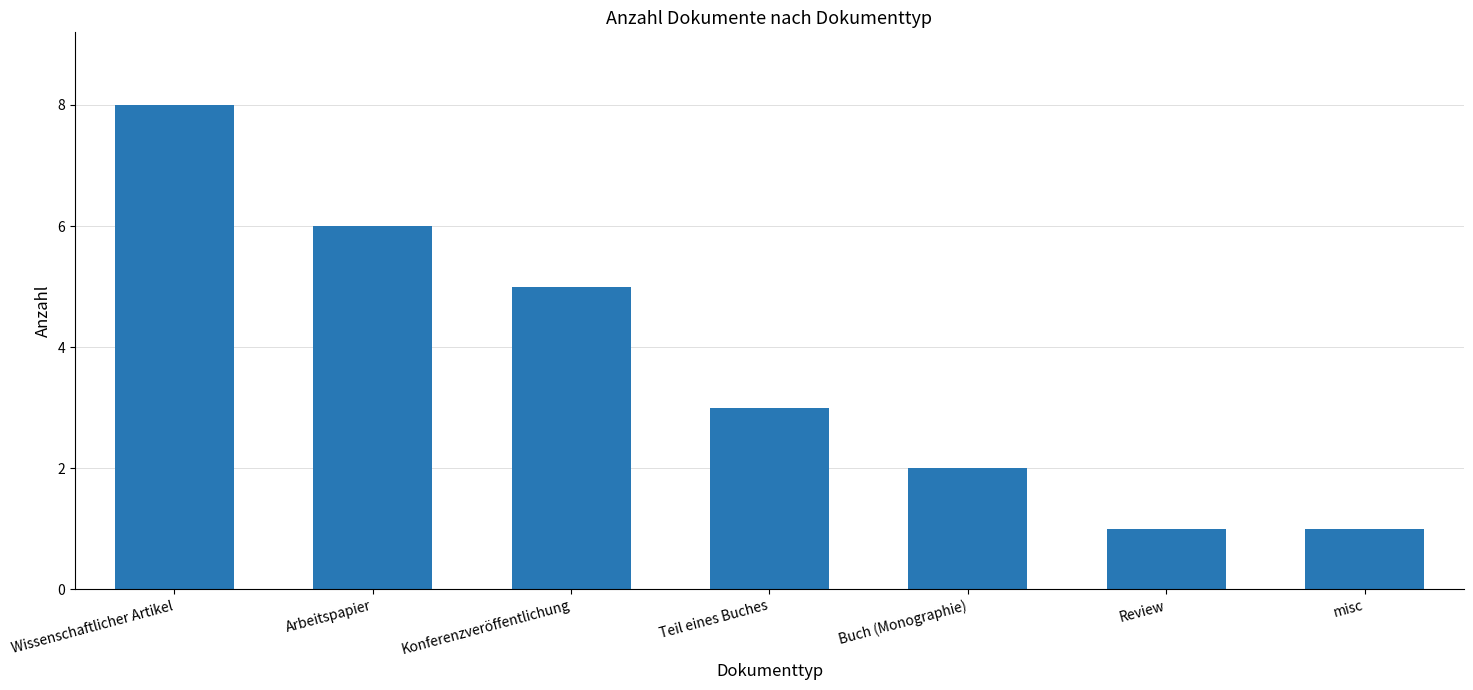

Between misc and Wissenschaftlicher Artikel, which is larger?

Wissenschaftlicher Artikel